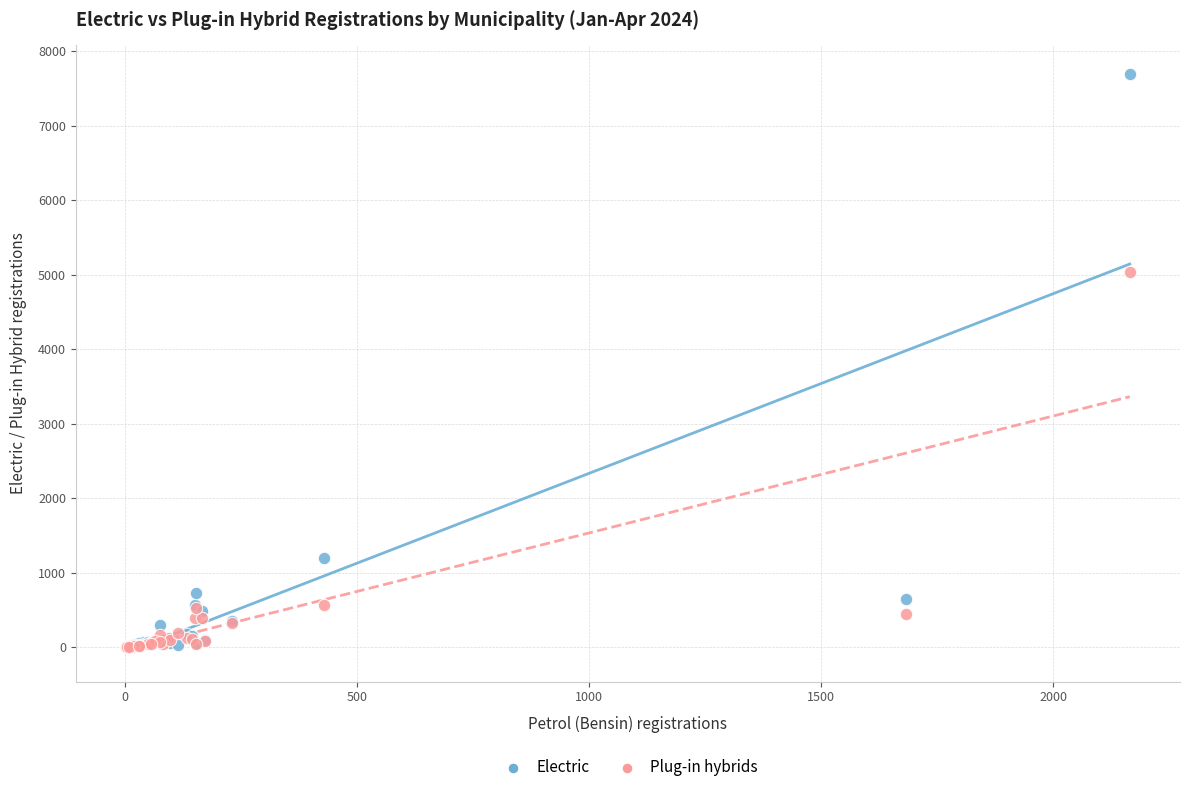

In the Plug-in hybrids series, what Y value is closest to 2520?

562